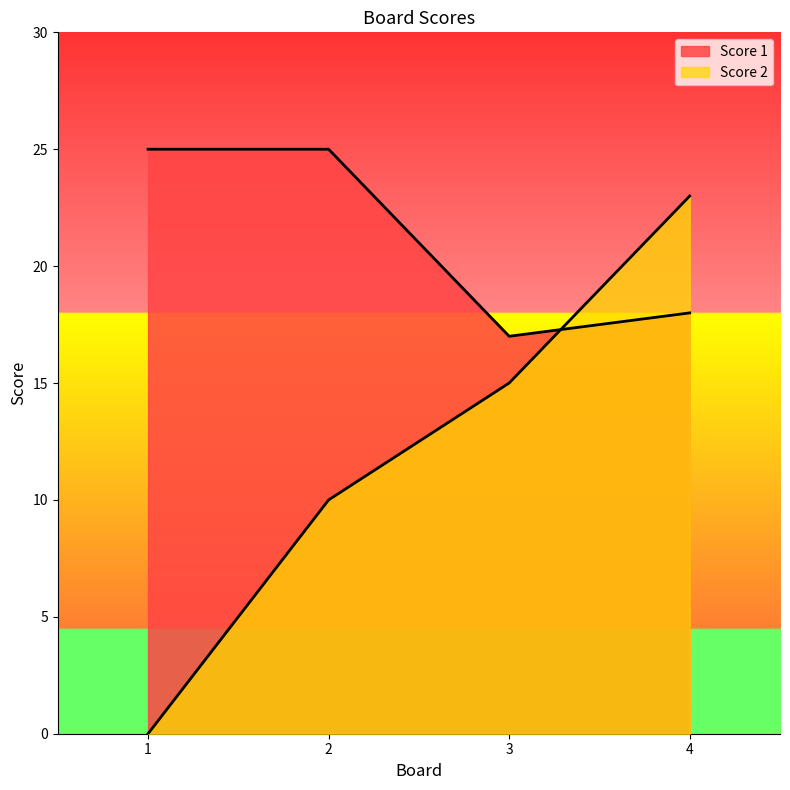

Which category has the lowest value across all series?

1